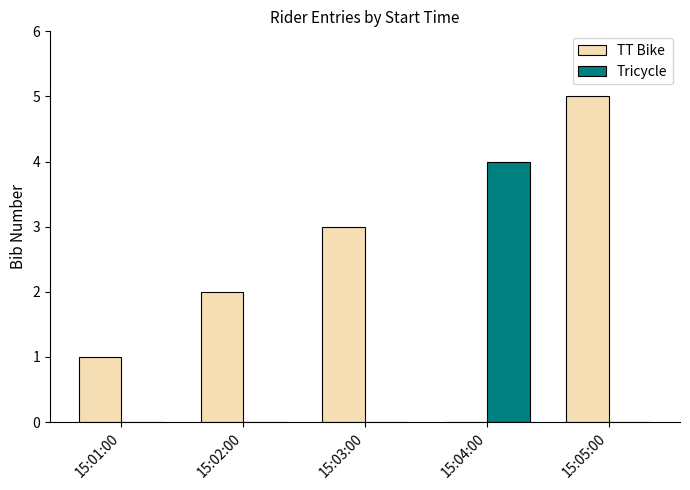

Reading left to right, transcribe all the data shown in this chart.

TT Bike: 1	2	3	0	5
Tricycle: 0	0	0	4	0